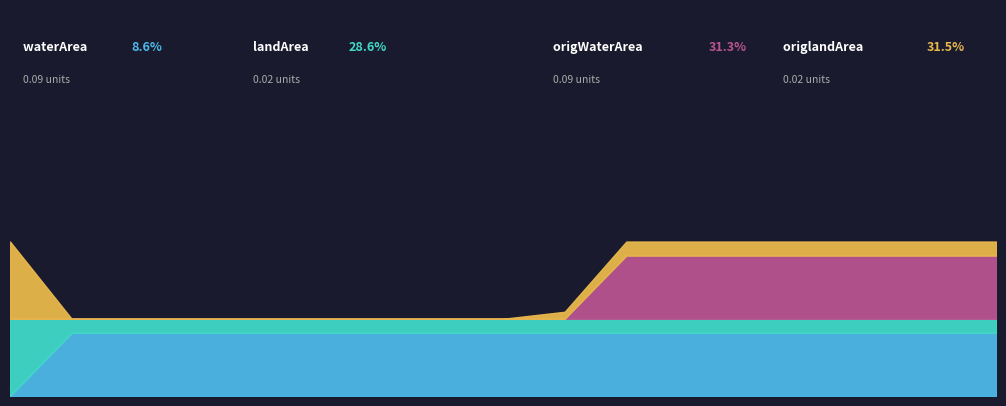

What value does the waterArea series have at 1990_03?

0.1